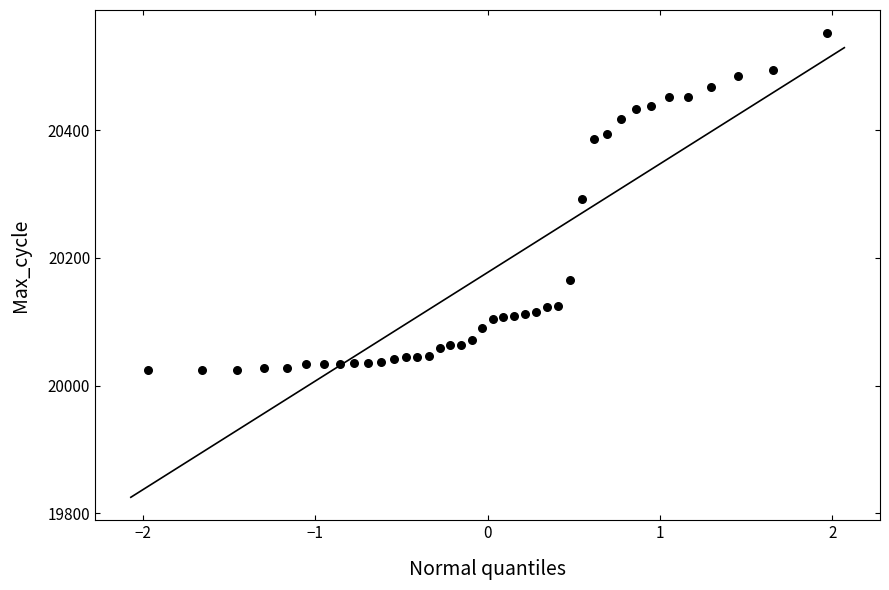

What is the range of Y values (max minus min)?

528